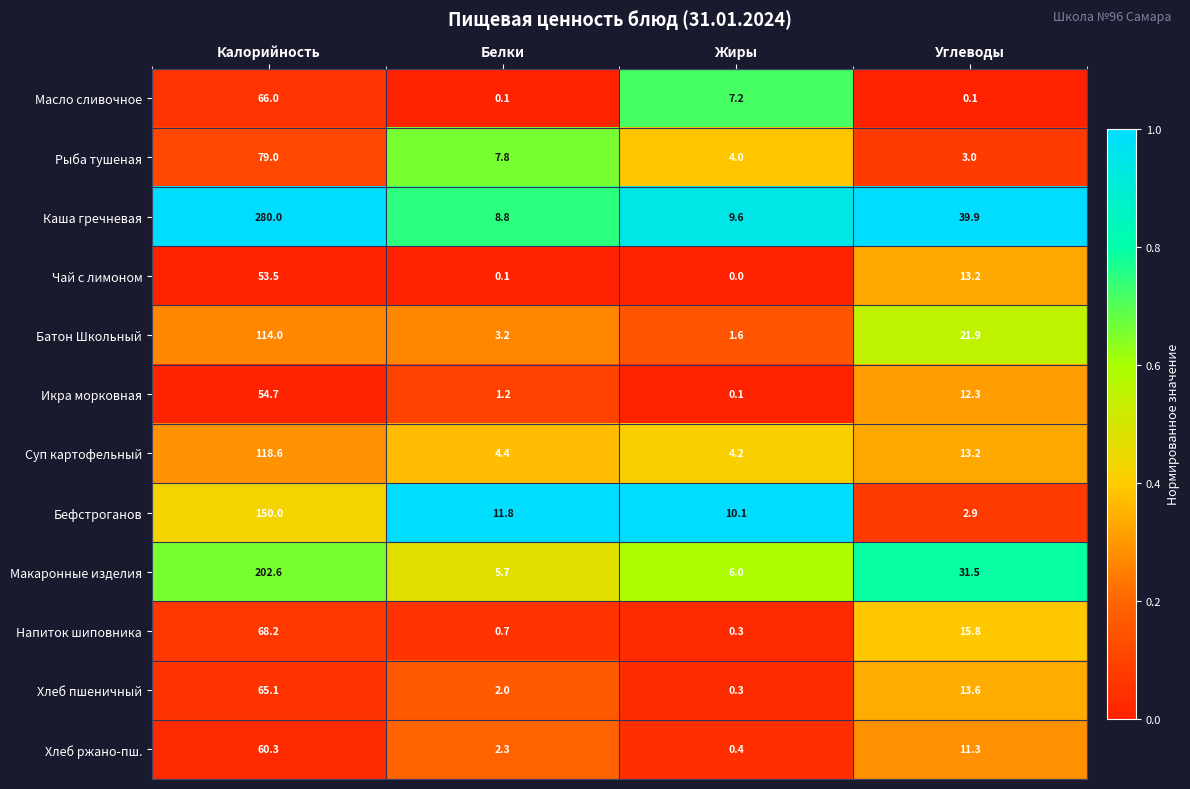

Which category has the lowest value across all series?

Жиры